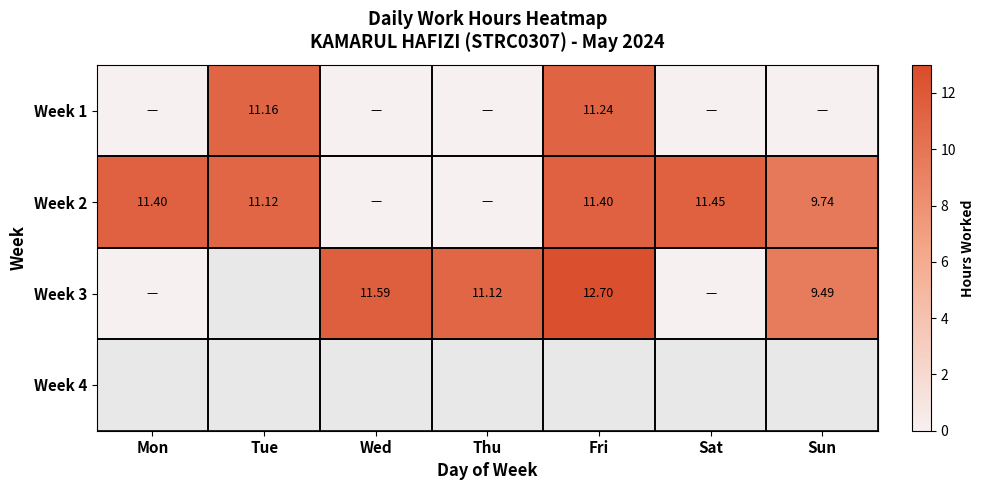

Count the number of data series in this chart.

4